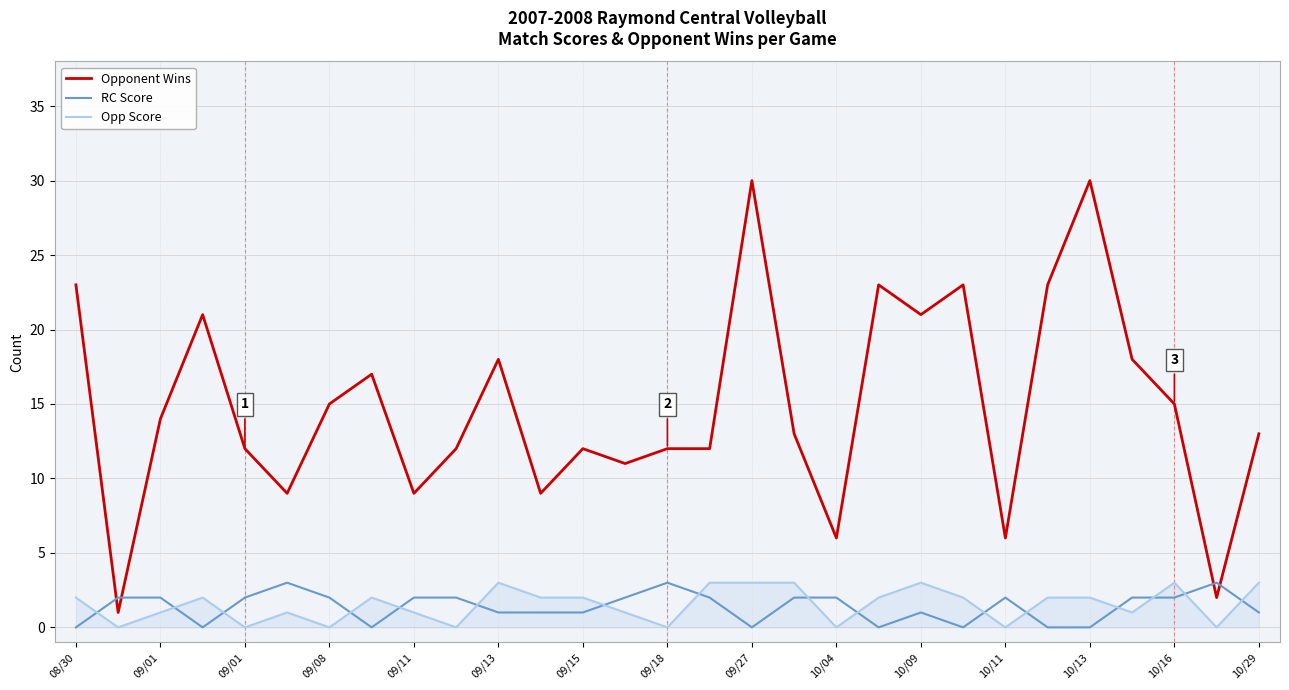

Which series has the largest total across all categories?

Opponent Wins